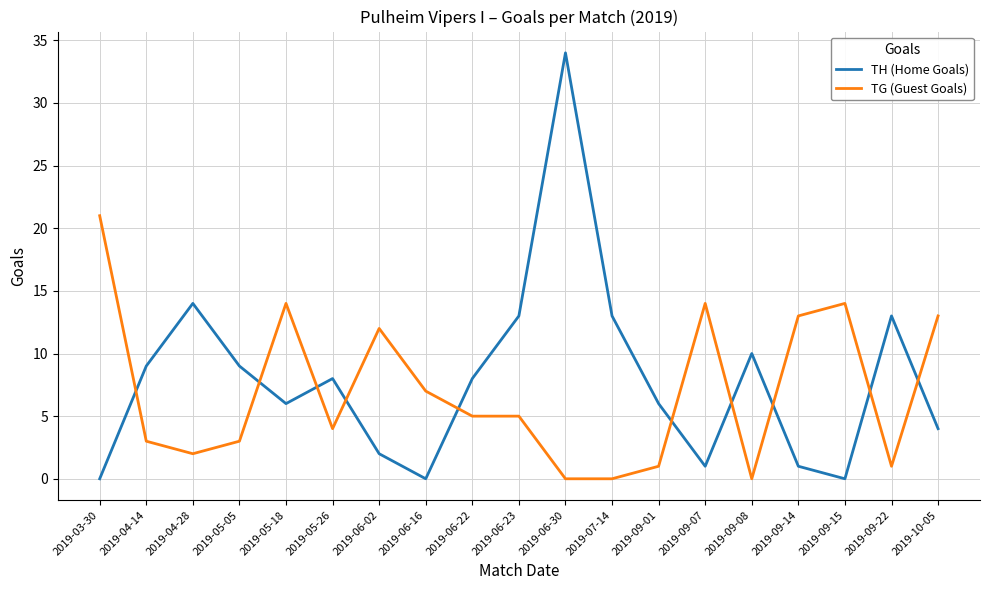

What is the sum of the TH (Home Goals) values at 2019-03-30 and 2019-04-28?

14